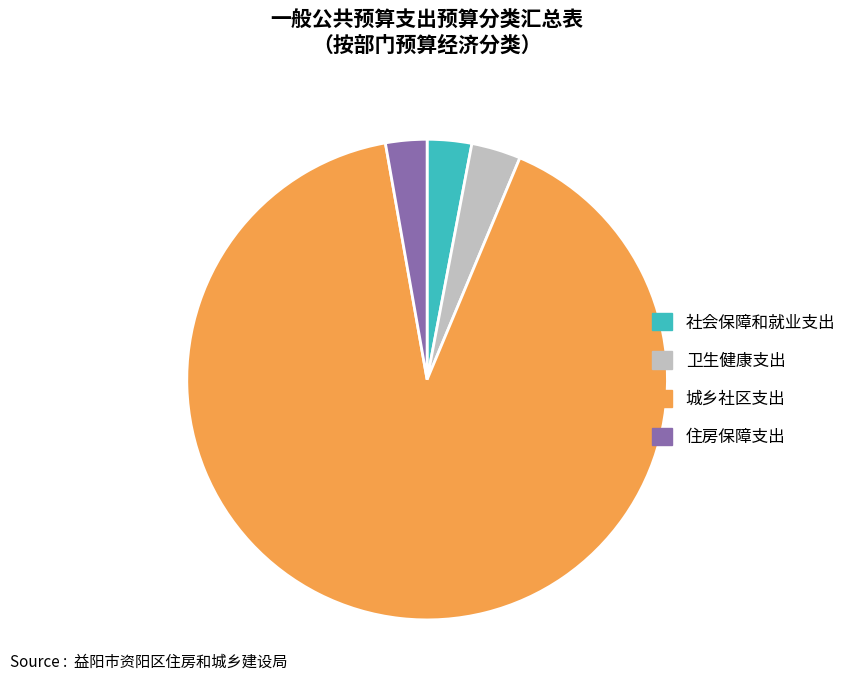

Is 城乡社区支出 the majority of the pie?

Yes